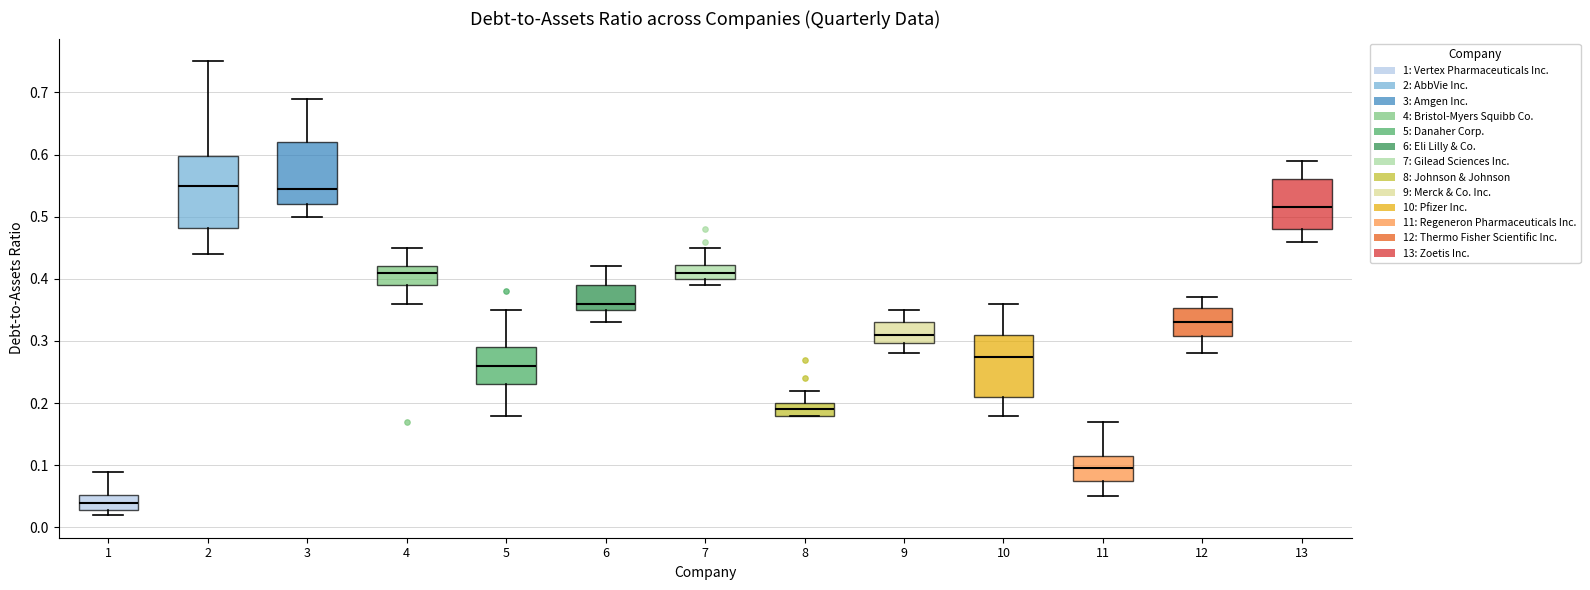

Where is the lower edge of the box at x = 10 on the y-axis? The values are not printed on the chart, so give them approximately, as read against the axis.

0.21